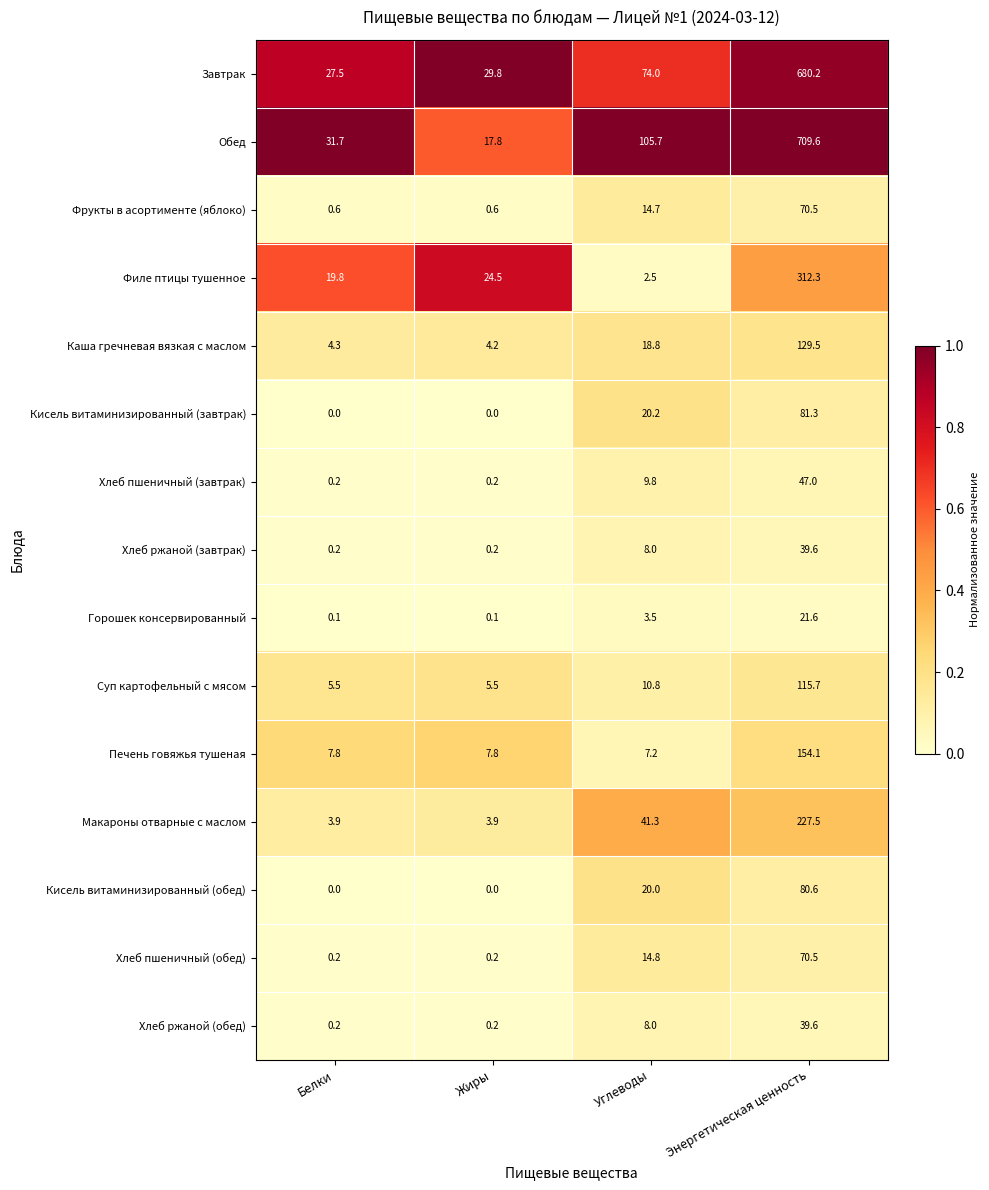

At which category is the sum across all series the highest?

Энергетическая ценность